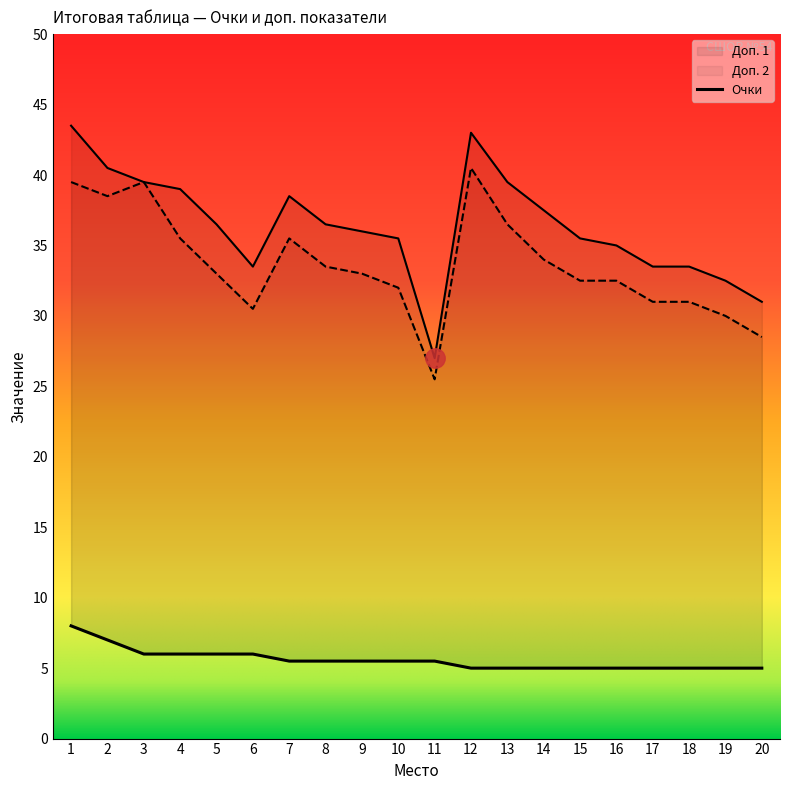

Between 13 and 16, which is larger?

13